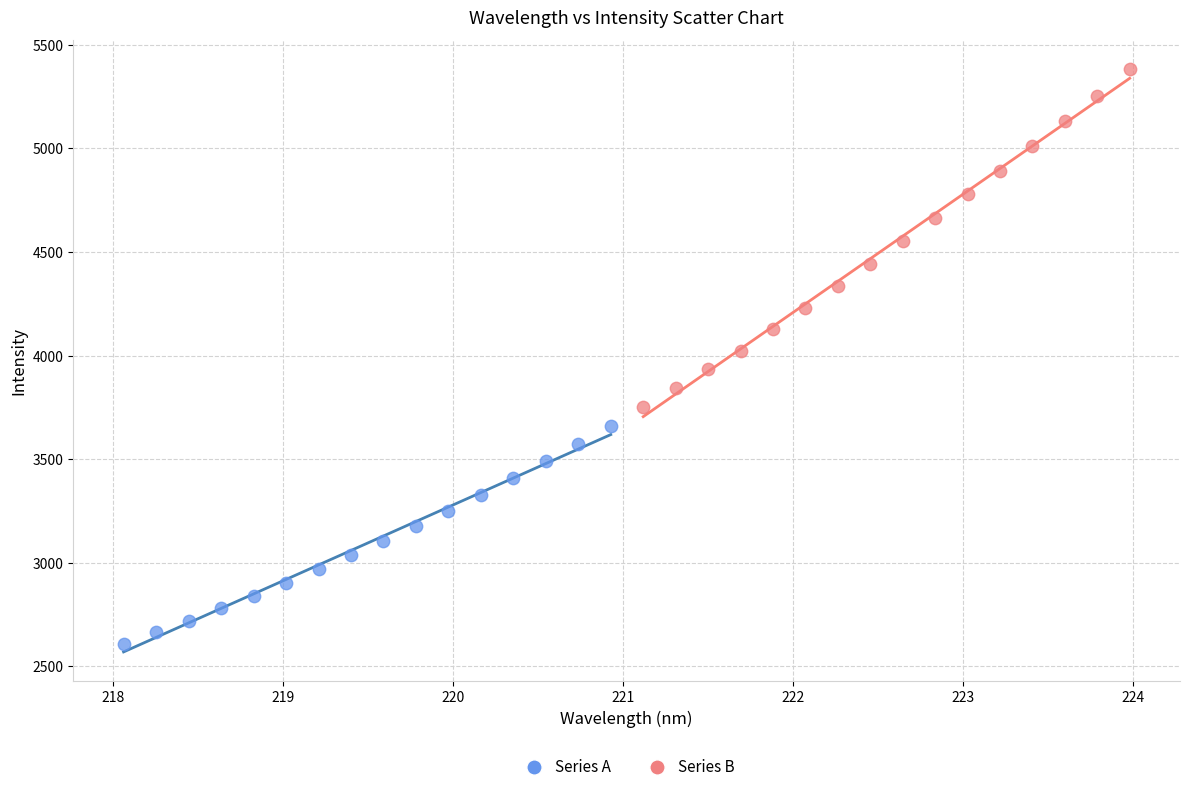

Which series has the largest Y range (max minus min)?

Series B